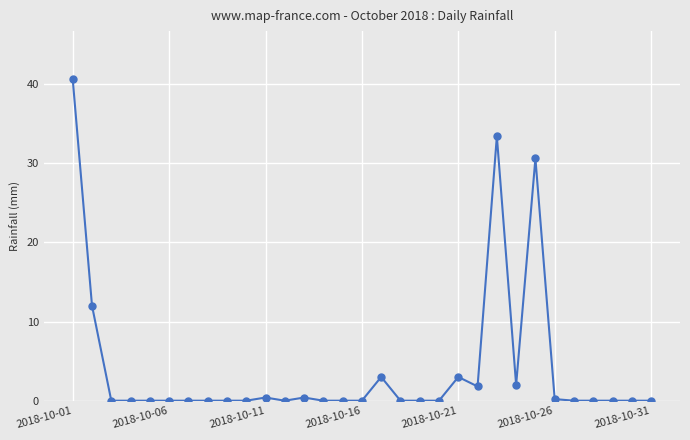

True or false: the data has more than 1 interior local peaks.

True